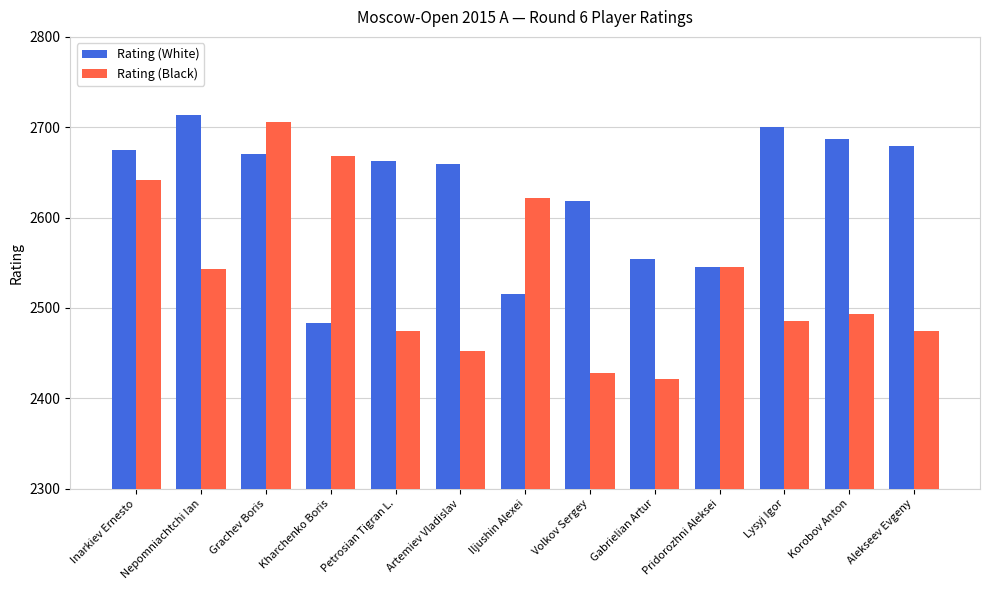

At which category is the sum across all series the highest?

Grachev Boris